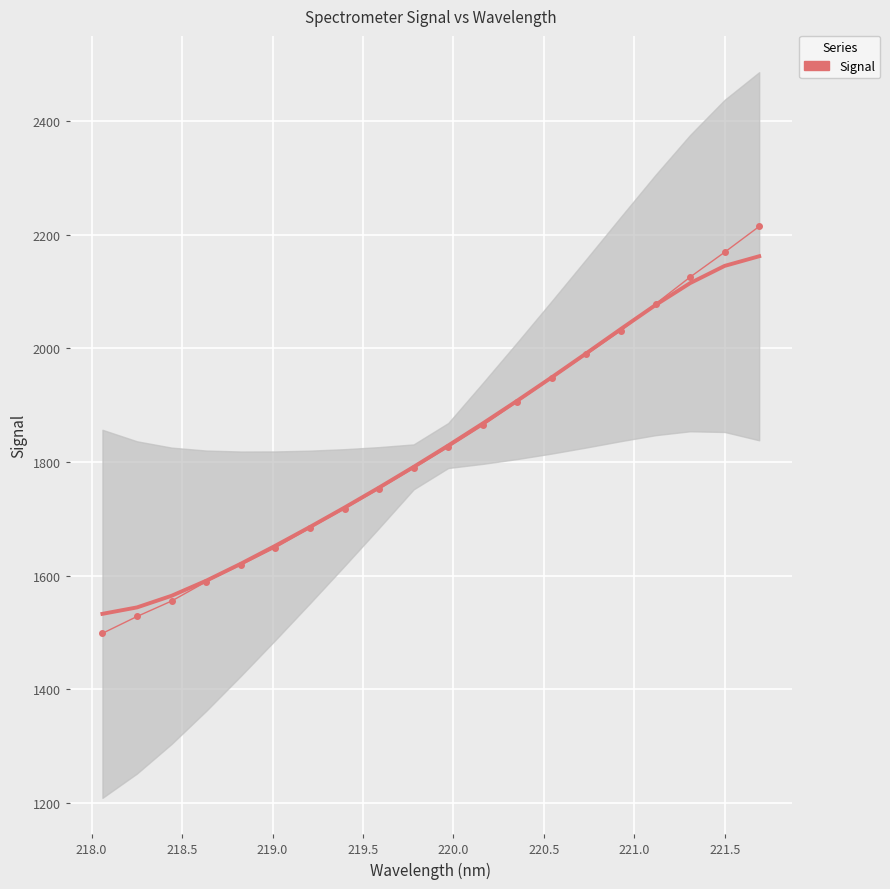

What is the difference between the maximum and minimum values?

715.8